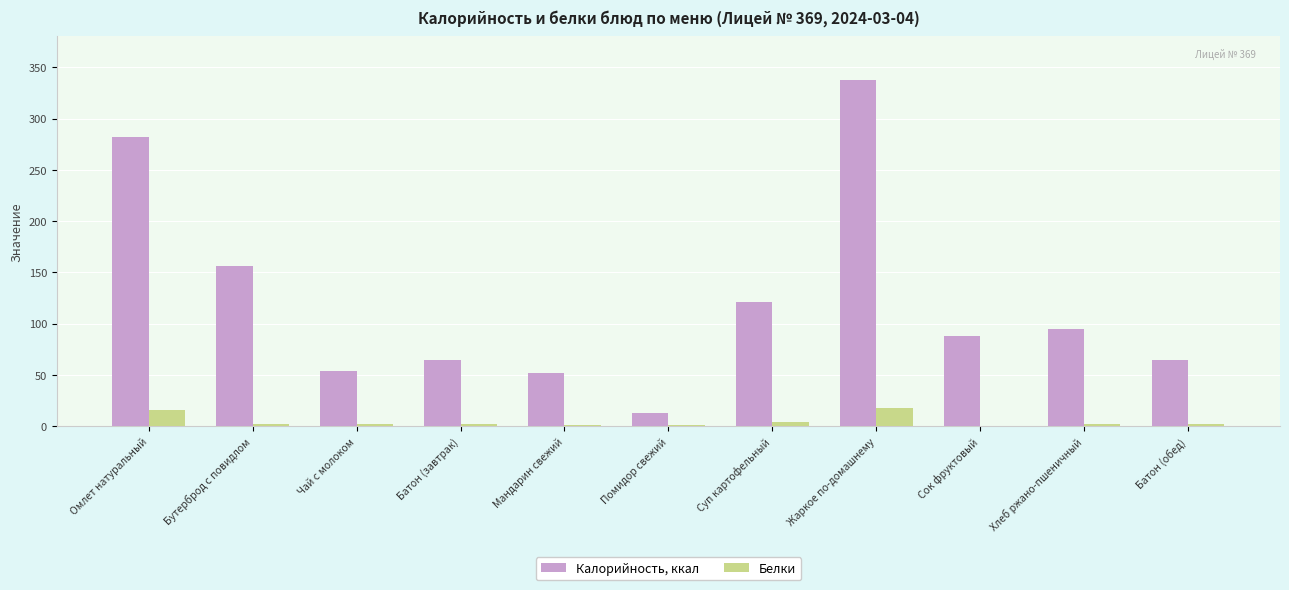

At which category is the sum across all series the highest?

Жаркое по-домашнему